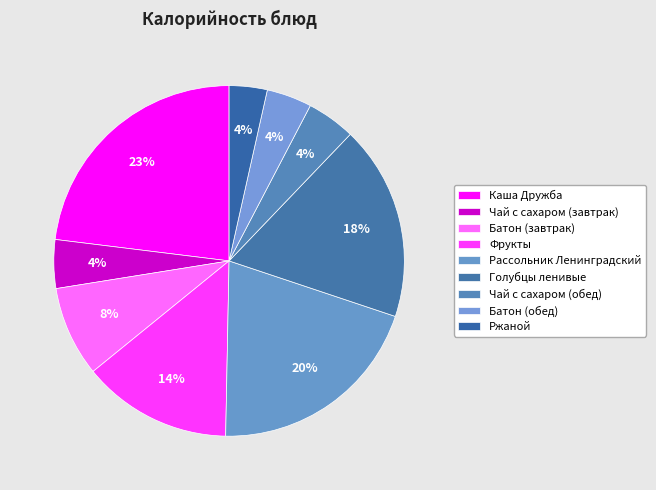

To the nearest percent, what portion does Фрукты represent?

14%